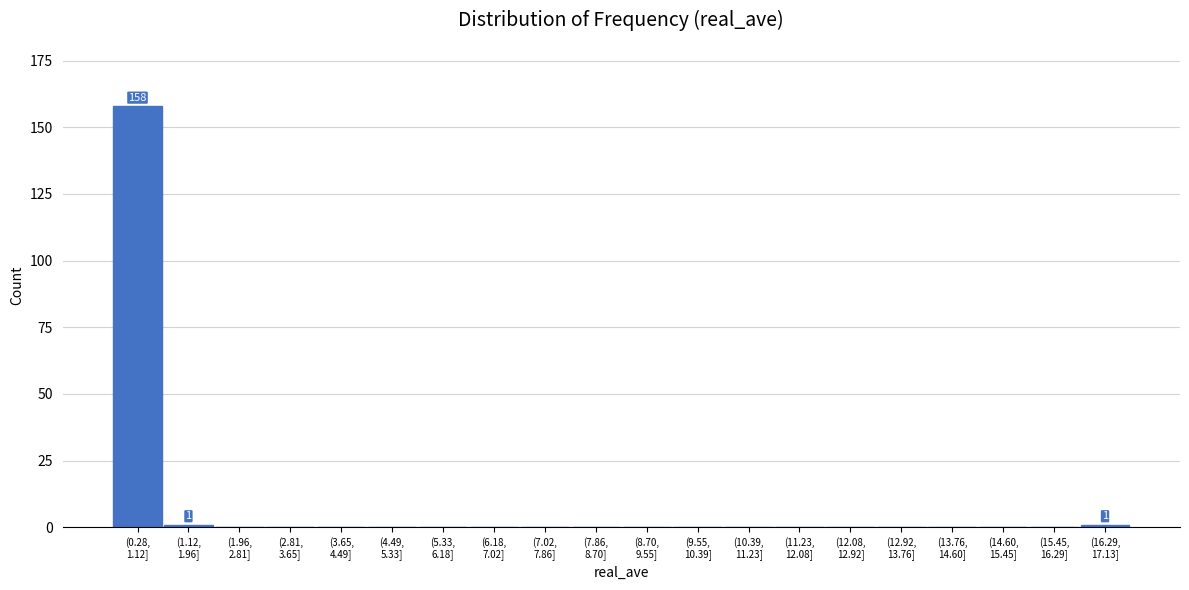

What is the sum of all values?

160